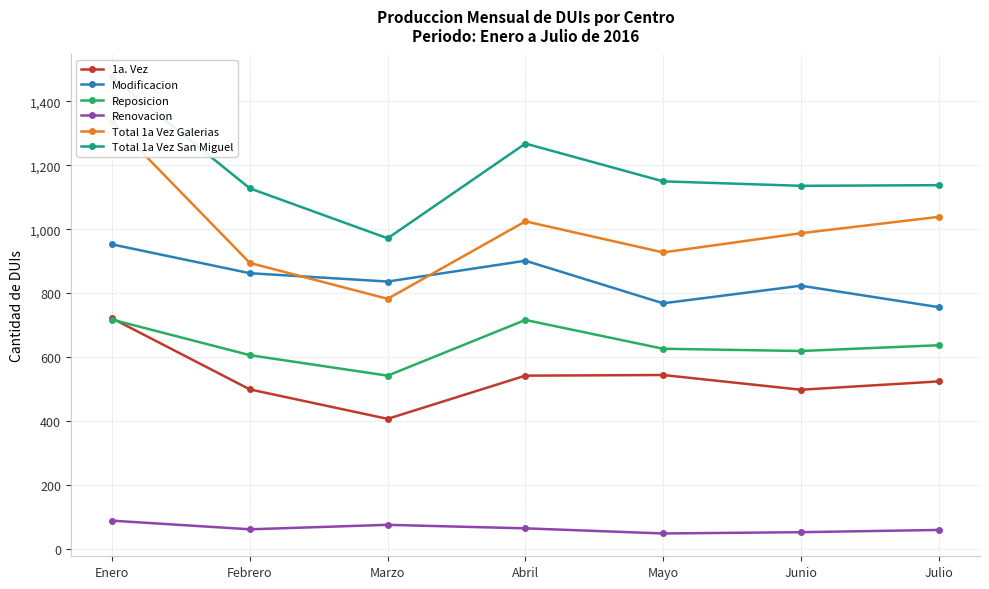

Rank the series by their maximum value, from highest to lowest.

Total 1a Vez San Miguel, Total 1a Vez Galerias, Modificacion, 1a. Vez, Reposicion, Renovacion